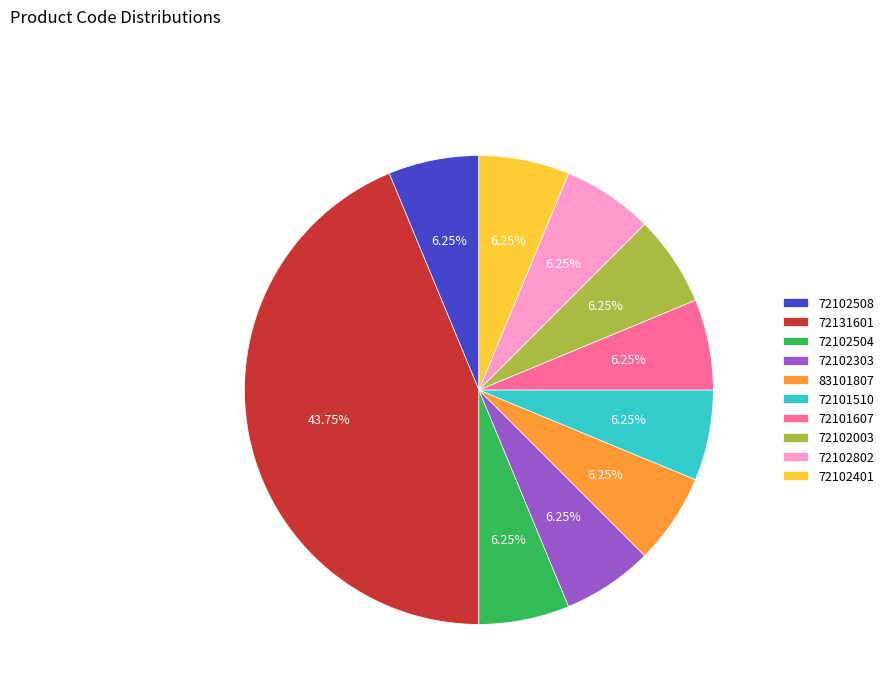

Count the number of slices in the pie.

10